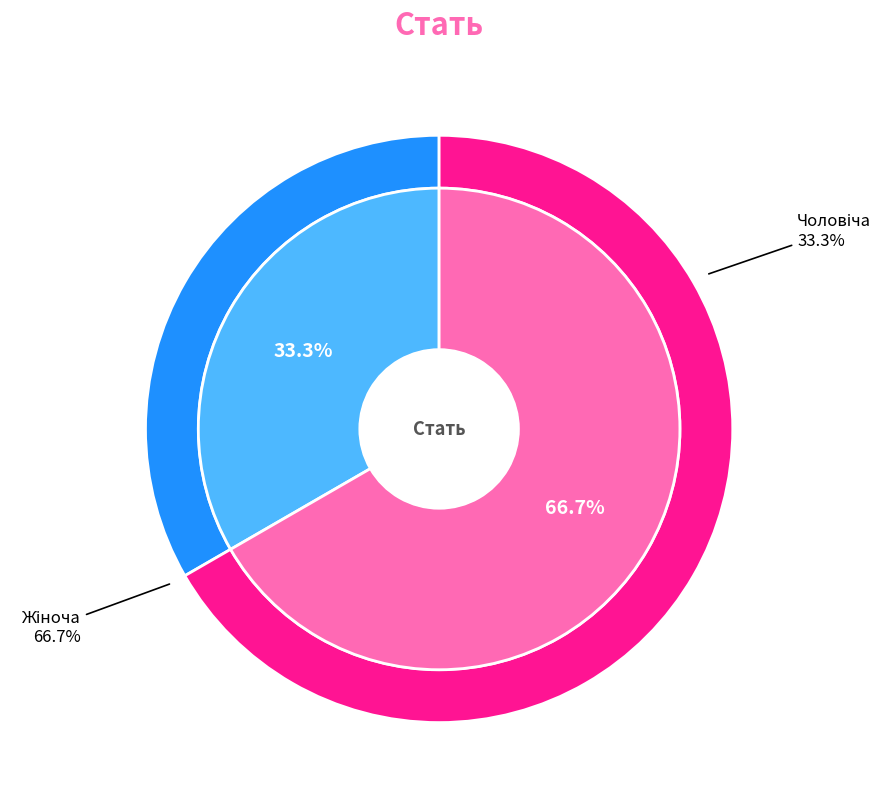

How many slices are in this pie chart?

2